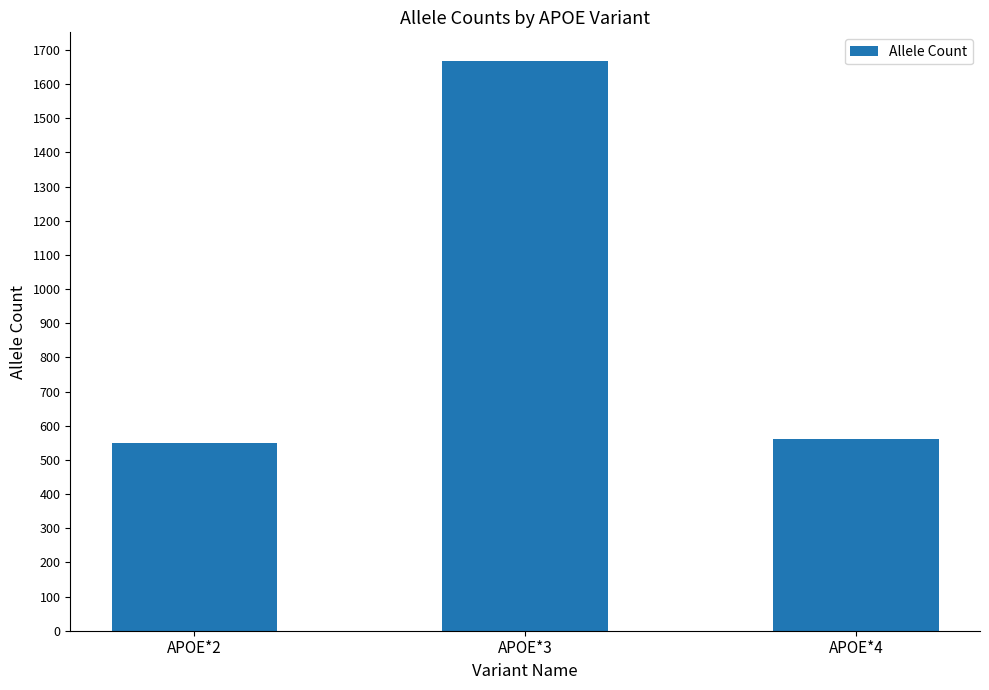

Count the number of categories in the chart.

3